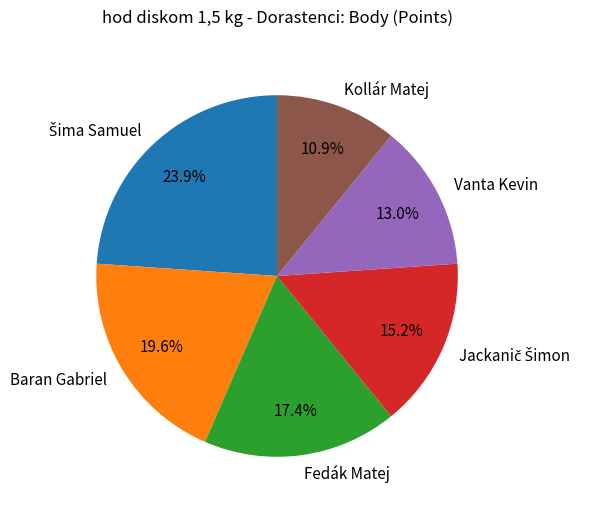

Between Kollár Matej and Baran Gabriel, which is larger?

Baran Gabriel